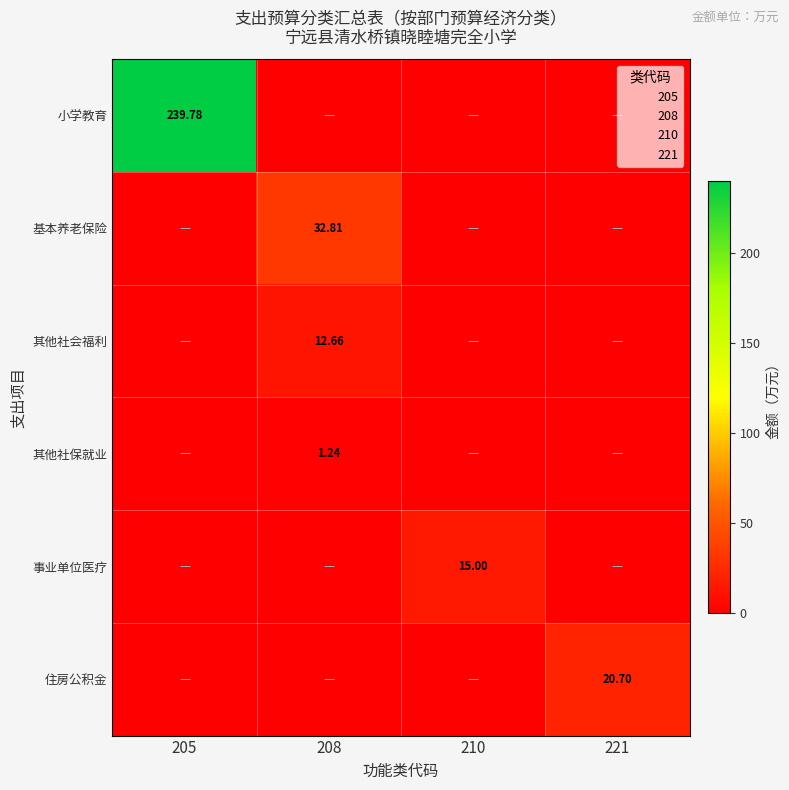

Which has a higher value, 210 or 205?

205